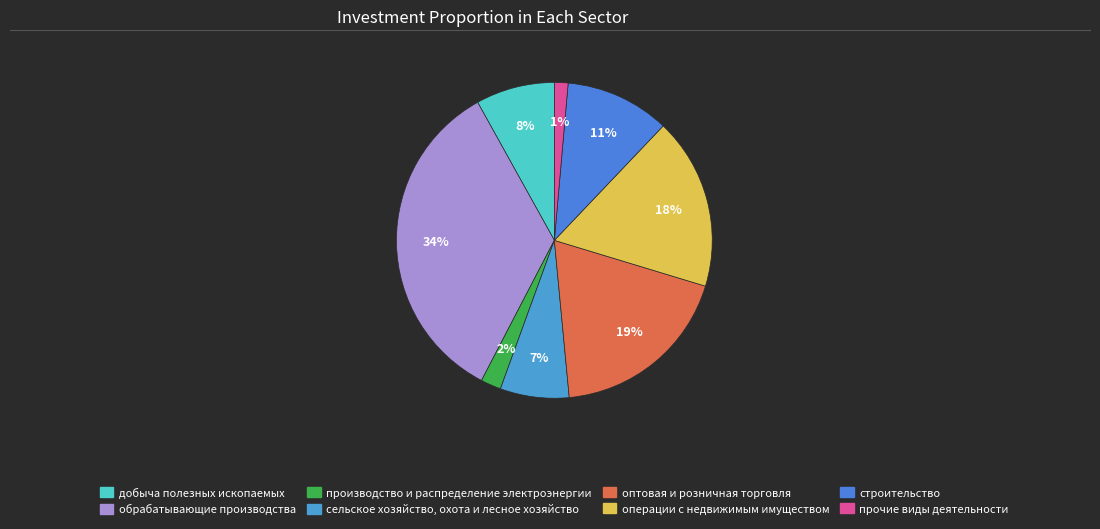

To the nearest percent, what portion does прочие виды деятельности represent?

1%